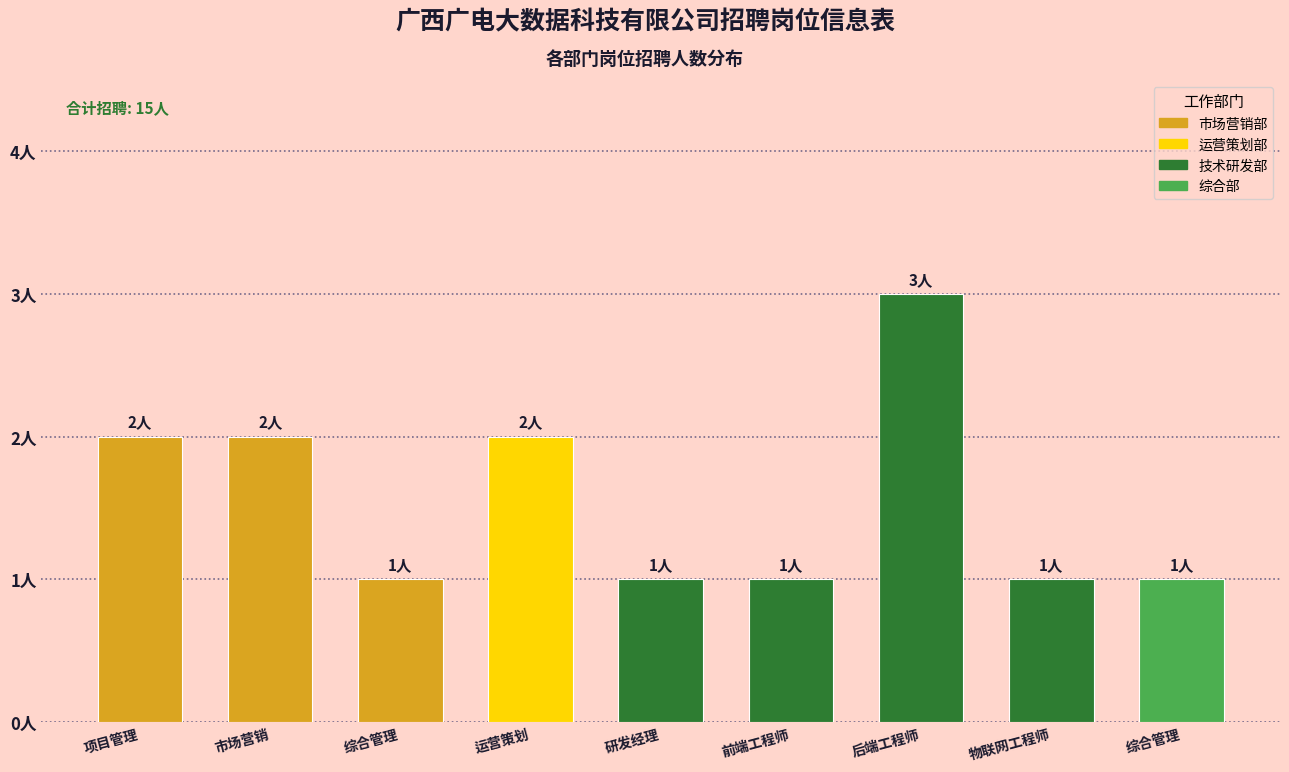

Does the chart contain any negative values?

No